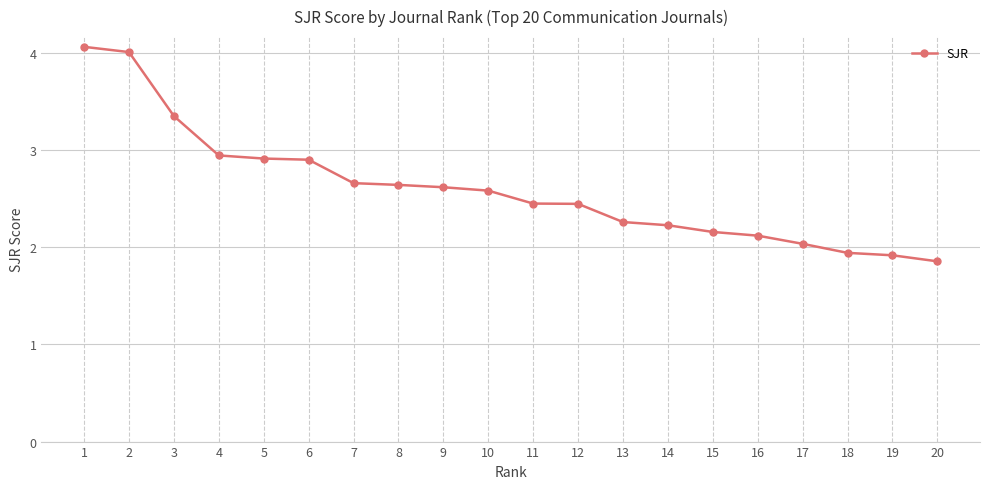

Approximately how many times larger is the value at 9 compared to 19?

1.4